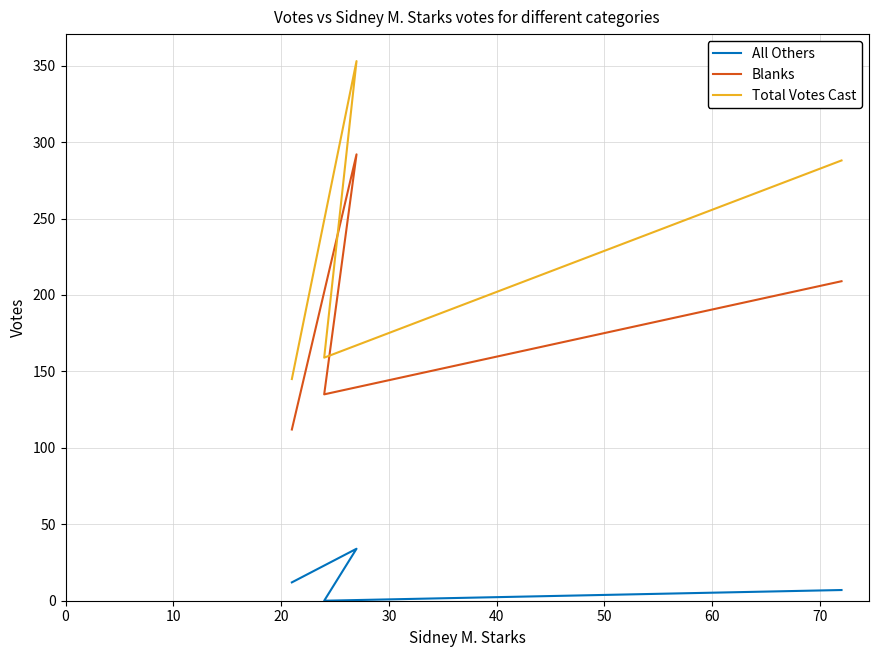

What is the difference between the maximum and minimum values in the All Others series?

34